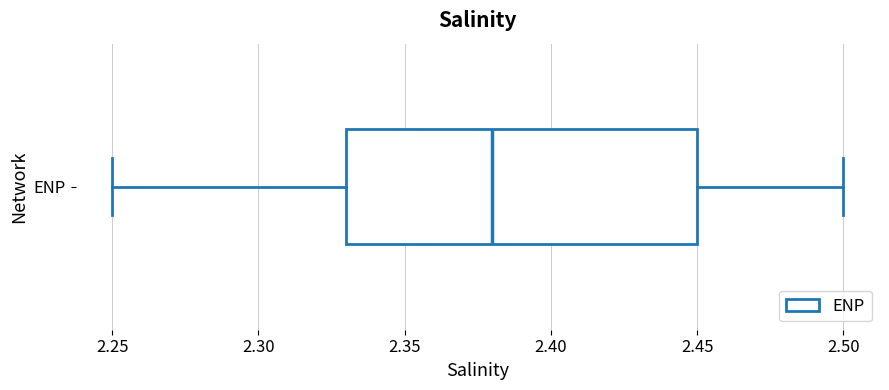

Transcribe this box plot: give where the median line is, the range the box spans, and where the two whiskers end, as read against the x-axis. The values are not printed on the chart, so give them approximately, as read against the axis.

median 2.38, box 2.33 to 2.45, whiskers 2.25 to 2.50